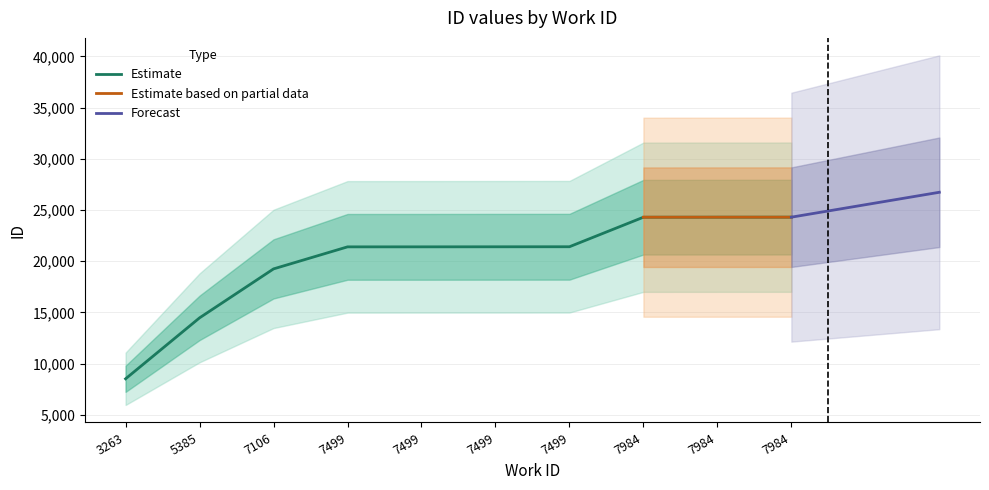

What is the value of the 1st point from the left?

8521